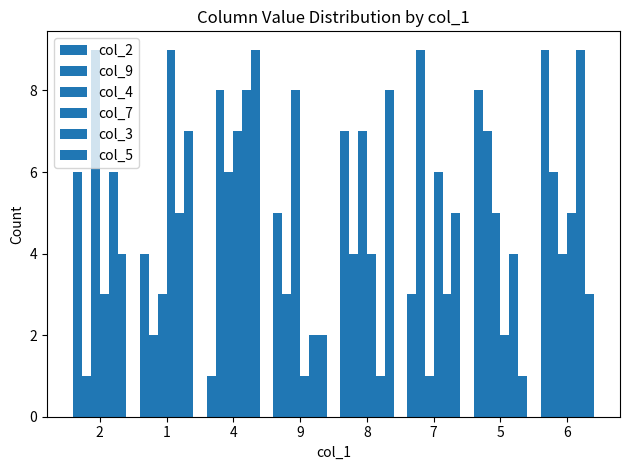

Reading right to left, list all the values displayed in this chart.

col_2: 6=9	5=8	7=3	8=7	9=5	4=1	1=4	2=6
col_9: 6=6	5=7	7=9	8=4	9=3	4=8	1=2	2=1
col_4: 6=4	5=5	7=1	8=7	9=8	4=6	1=3	2=9
col_7: 6=5	5=2	7=6	8=4	9=1	4=7	1=9	2=3
col_3: 6=9	5=4	7=3	8=1	9=2	4=8	1=5	2=6
col_5: 6=3	5=1	7=5	8=8	9=2	4=9	1=7	2=4